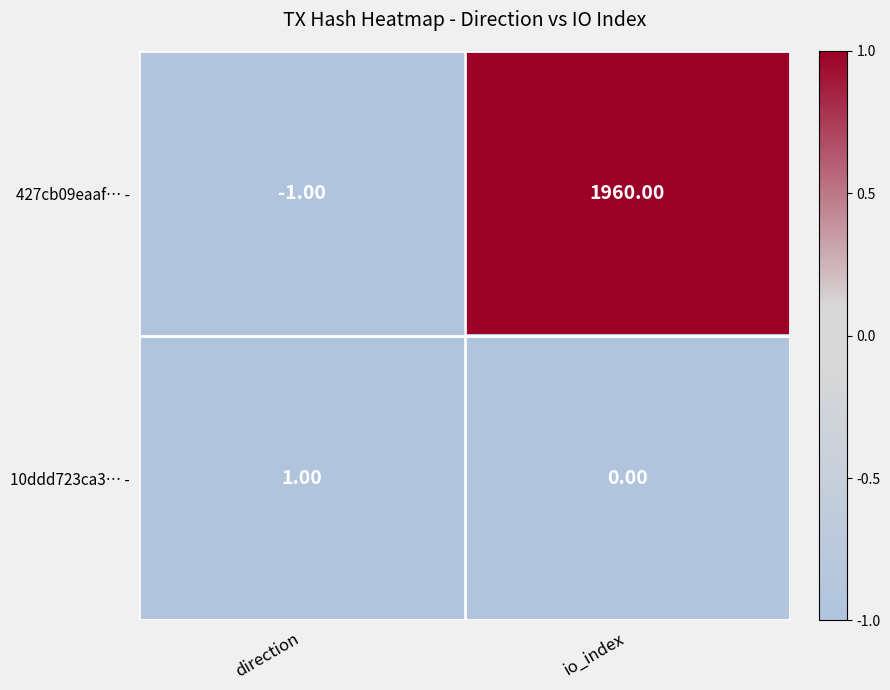

Count the number of categories in the chart.

2